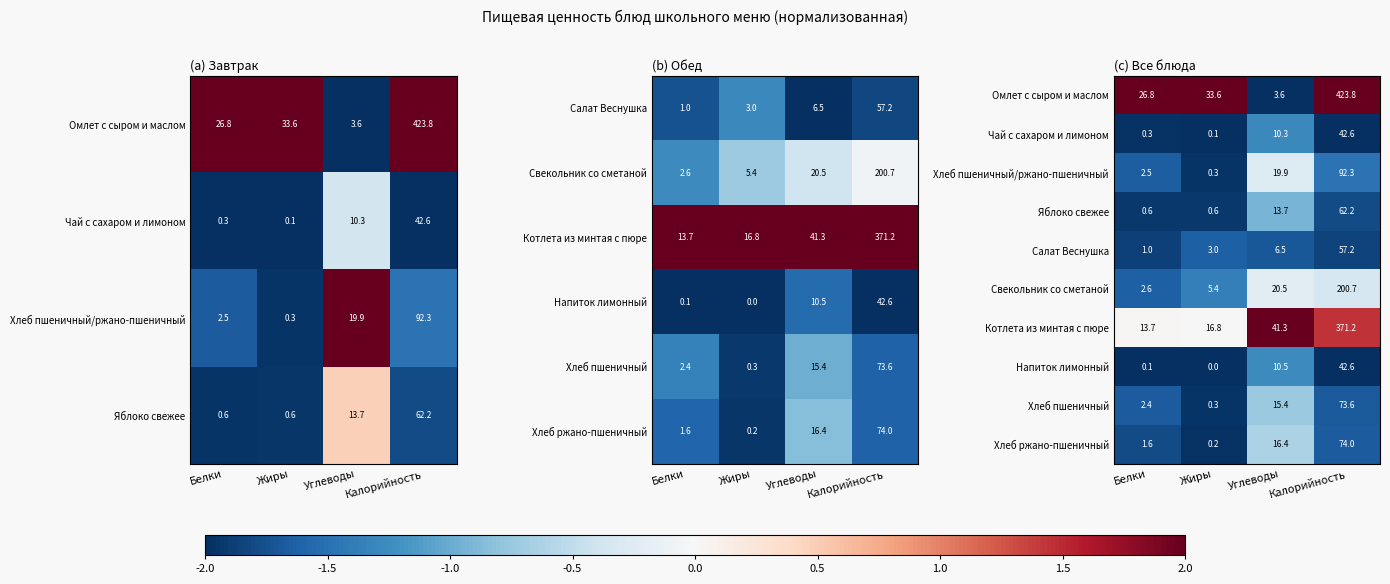

At which category is the sum across all series the highest?

Углеводы